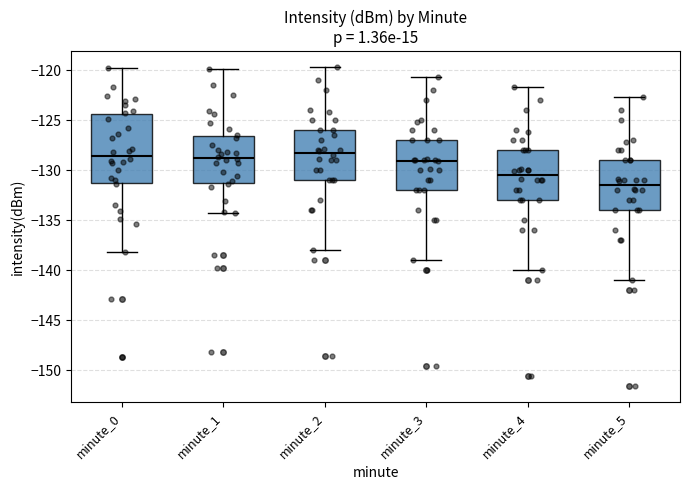

Reading left to right, transcribe this box plot: for each box, give where its median line is, the range the box spans, and where its two whiskers end, as read against the y-axis. The values are not printed on the chart, so give them approximately, as read against the axis.

minute_0: median -128.5, box -131.5 to -124.5, whiskers -138.0 to -119.5
minute_1: median -129.0, box -131.5 to -126.5, whiskers -134.5 to -120.0
minute_2: median -128.5, box -131.0 to -126.0, whiskers -138.0 to -119.5
minute_3: median -129.0, box -132.0 to -127.0, whiskers -139.0 to -120.5
minute_4: median -130.5, box -133.0 to -128.0, whiskers -140.0 to -121.5
minute_5: median -131.5, box -134.0 to -129.0, whiskers -141.0 to -122.5